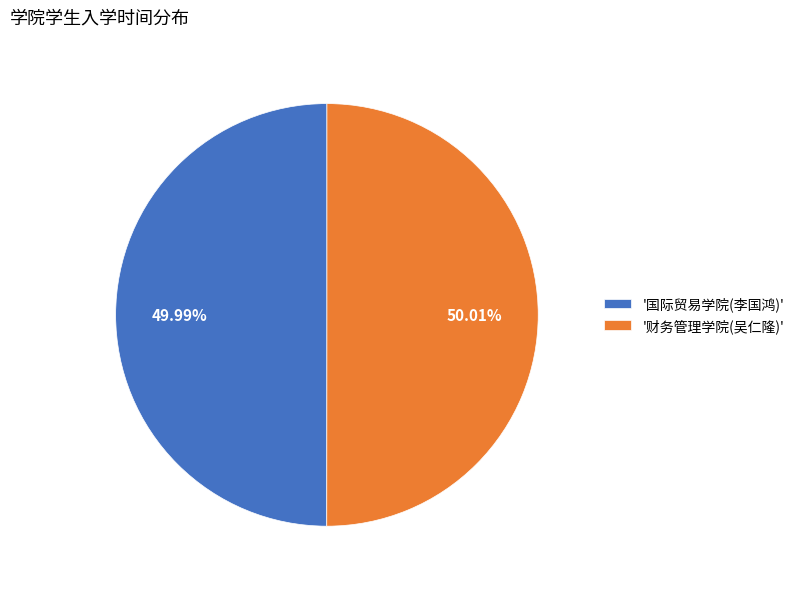

How many segments does this pie chart have?

2